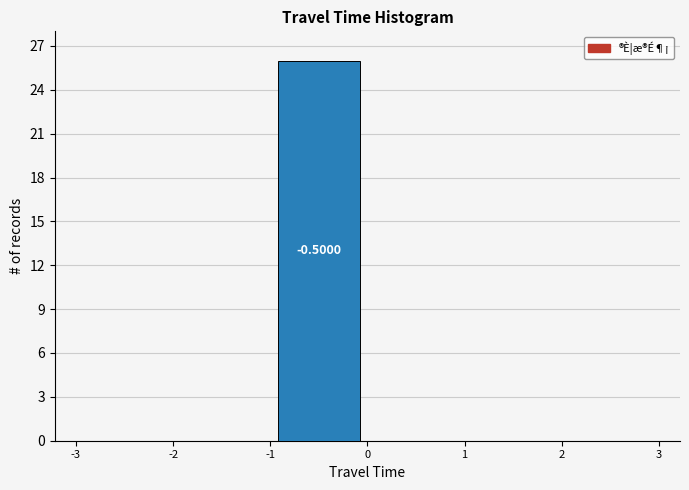

Which range on the x-axis has the tallest bar?

-1 to 0